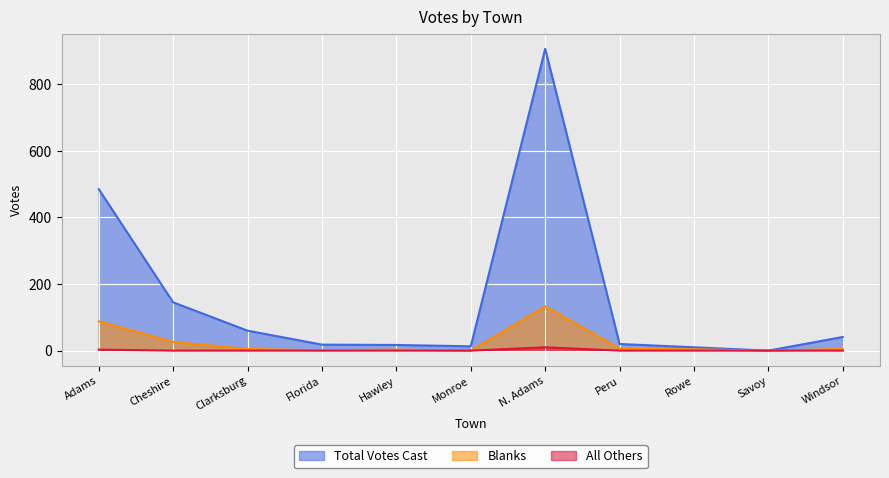

What is the difference between the second highest and second lowest values in the Blanks series?

88